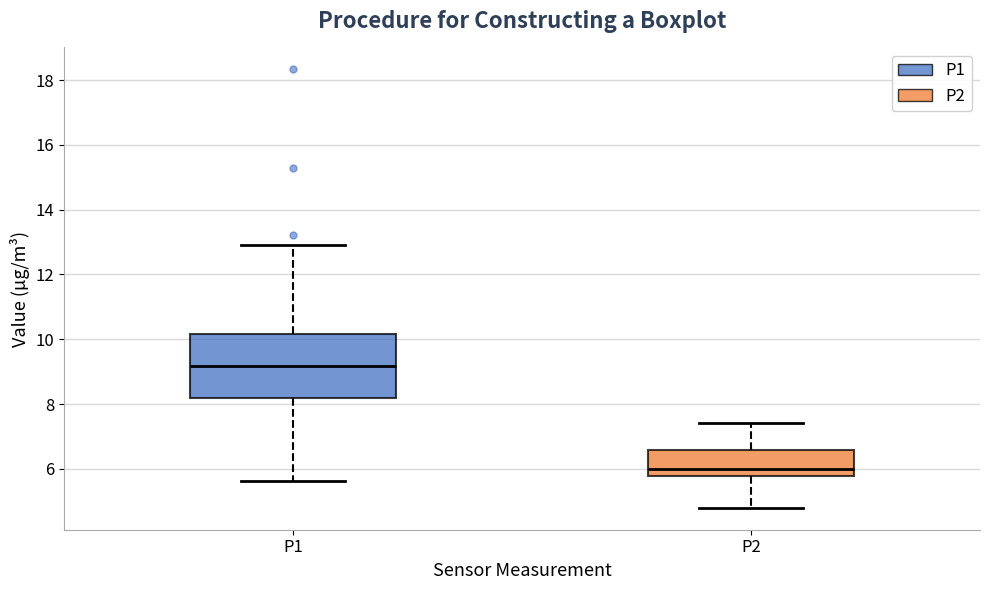

Reading left to right, transcribe this box plot: for each box, give where its median line is, the range the box spans, and where its two whiskers end, as read against the y-axis. The values are not printed on the chart, so give them approximately, as read against the axis.

P1: median 9.2, box 8.2 to 10.2, whiskers 5.6 to 13.0
P2: median 6.0, box 5.8 to 6.6, whiskers 4.8 to 7.4